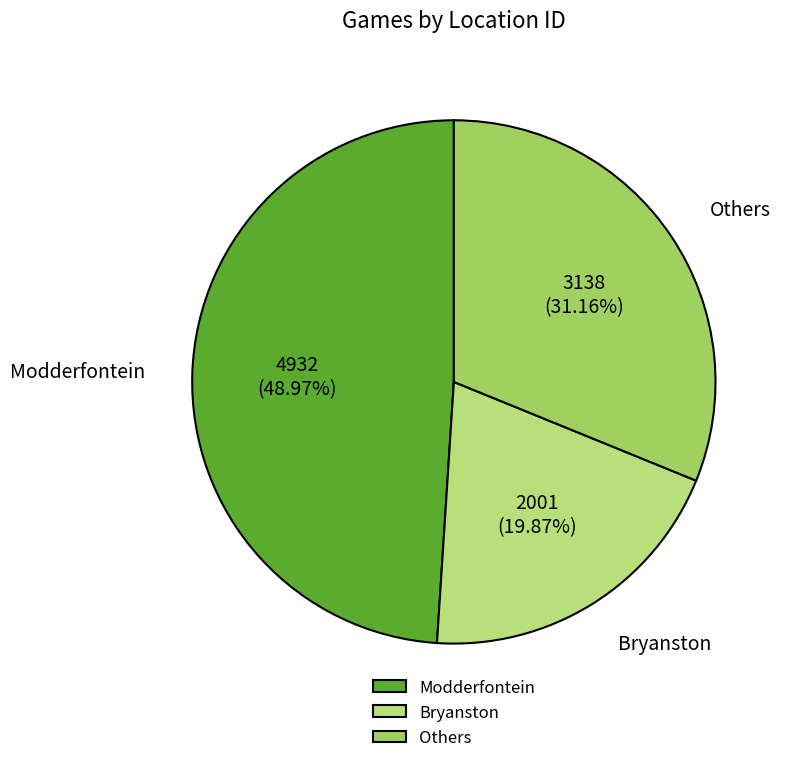

Does any single category account for the majority?

No